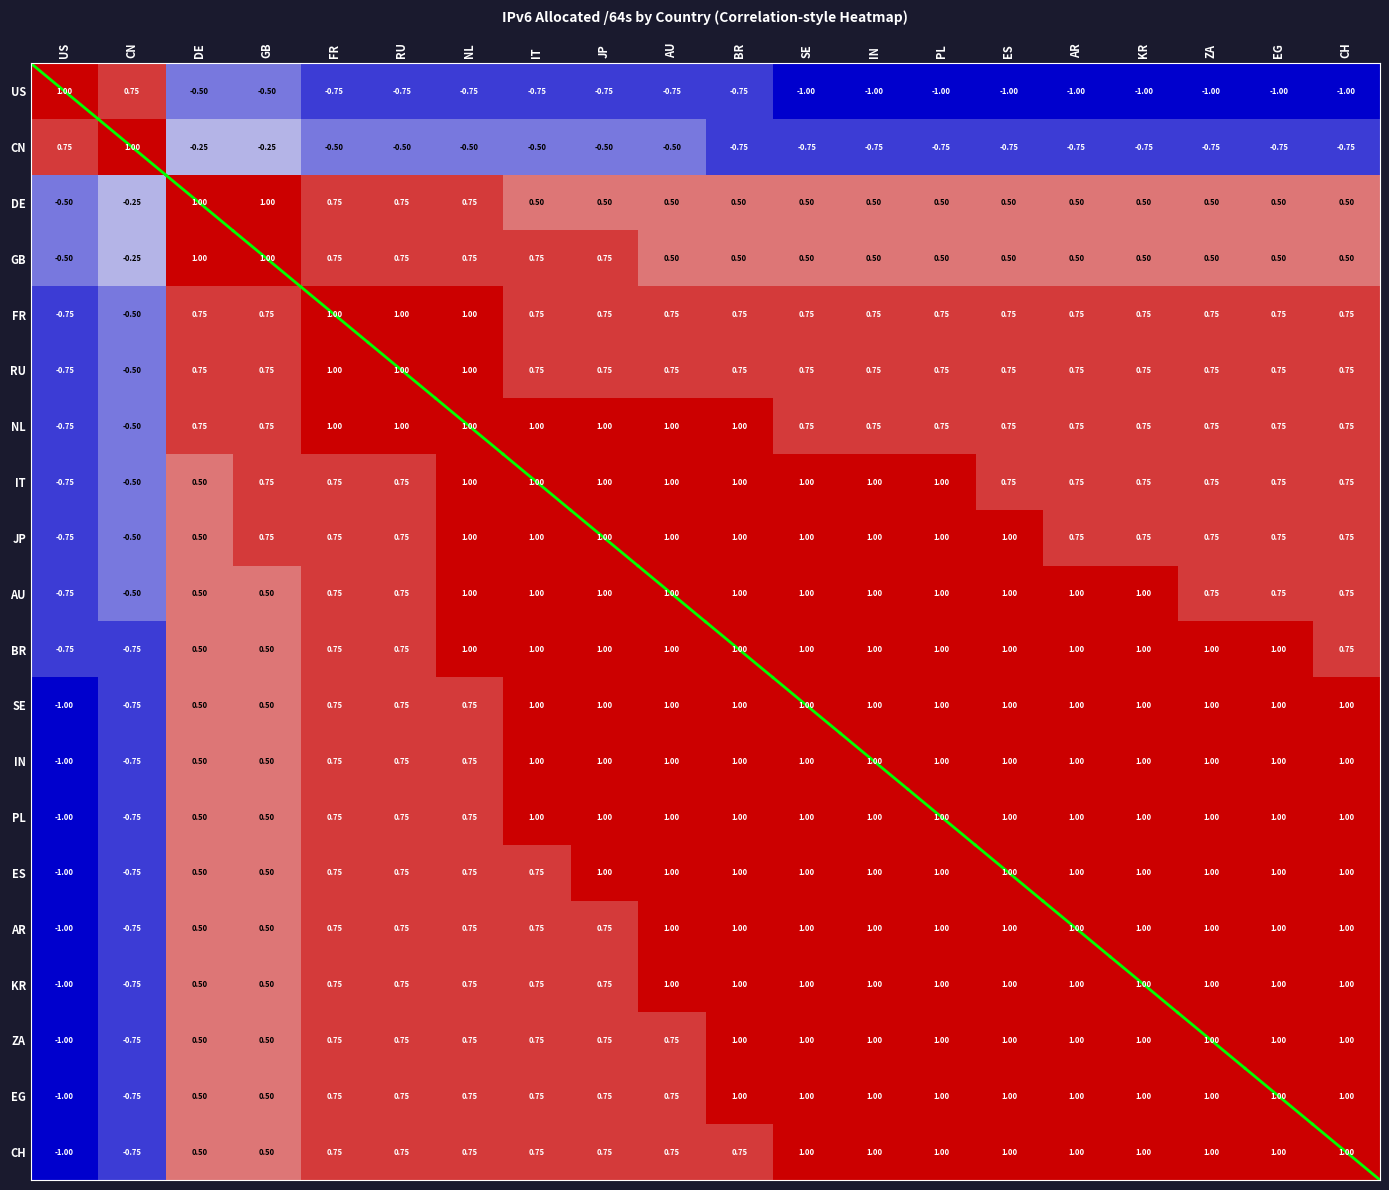

At which label does CH first exceed 0?

DE